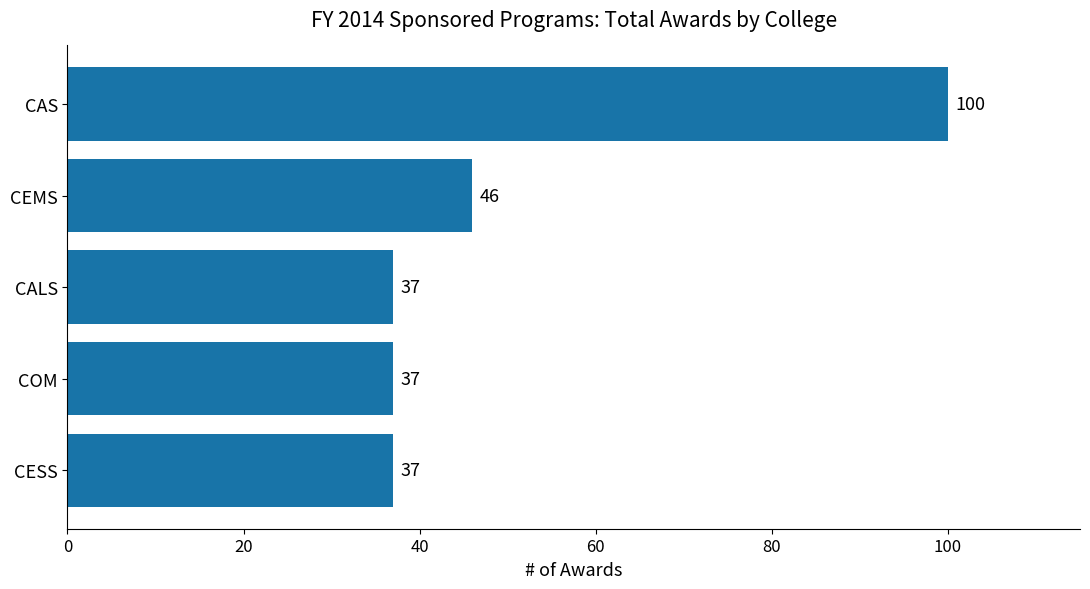

Between CEMS and COM, which is larger?

CEMS